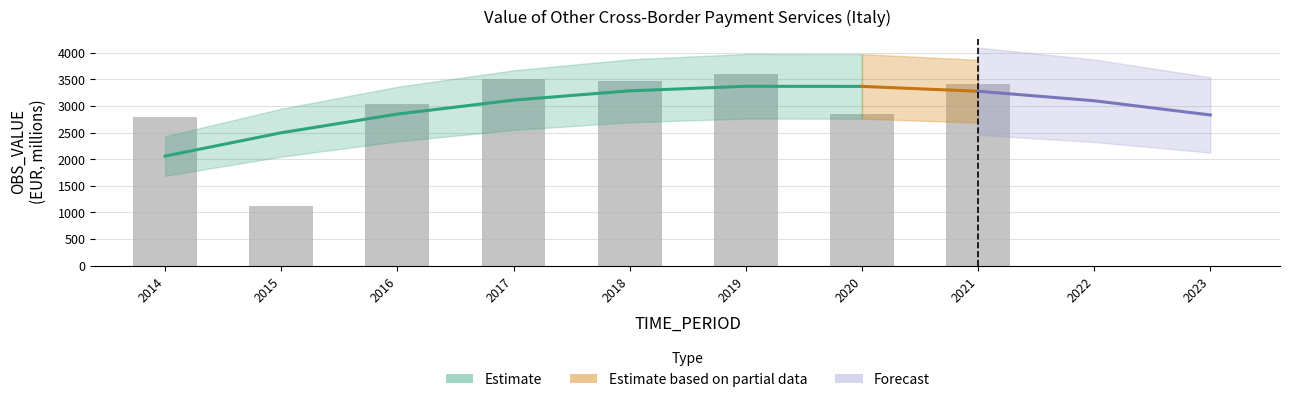

What is the value of the 8th bar from the left?

3408.6